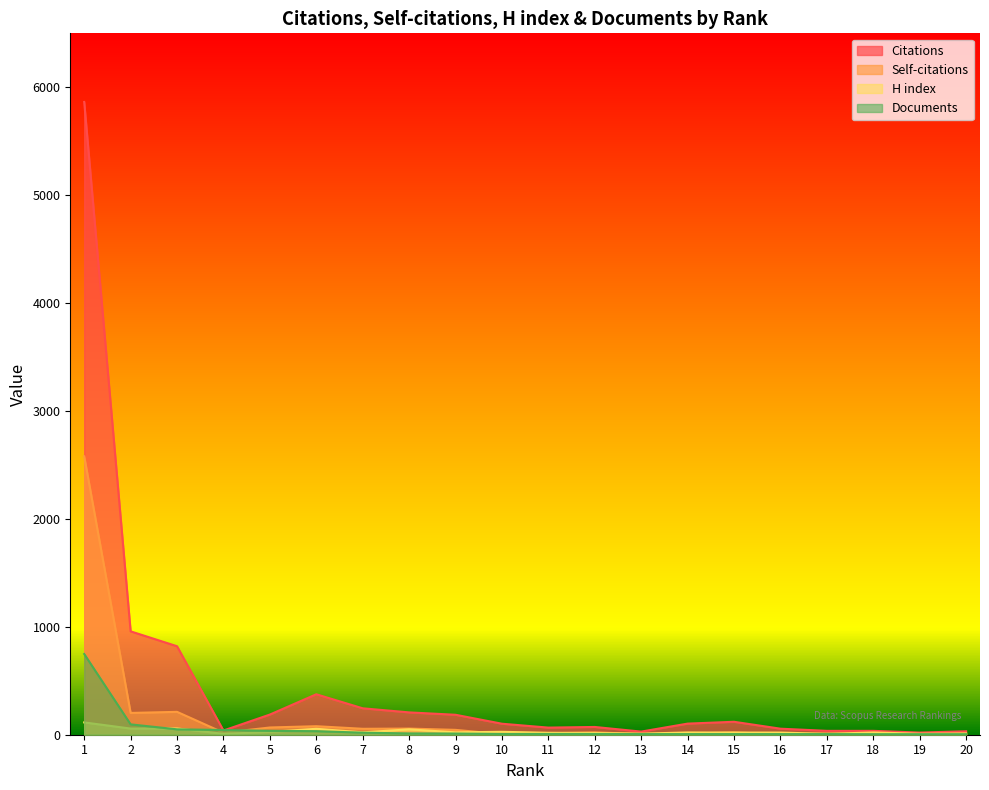

How many lines are shown in the chart?

4